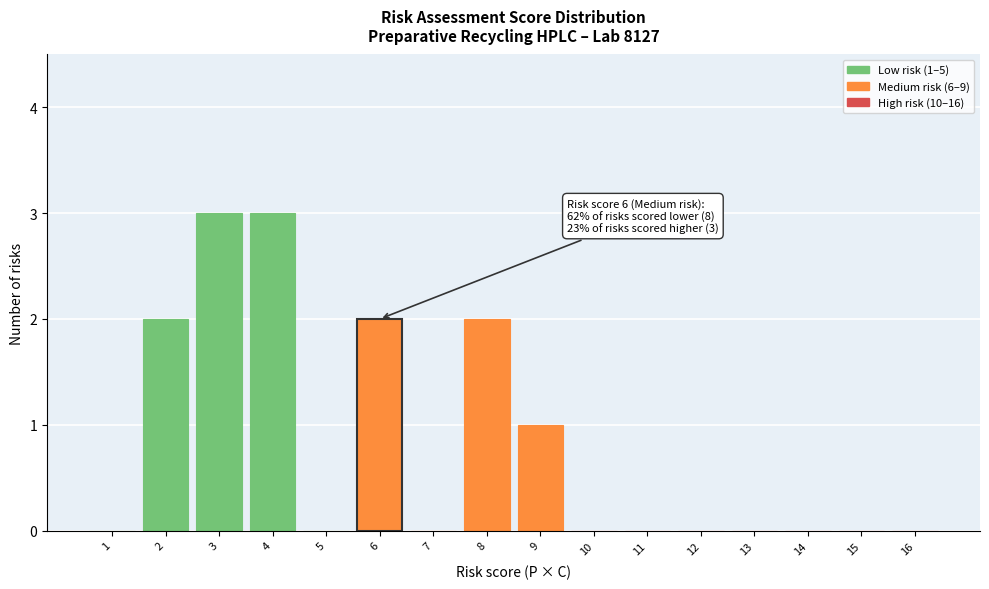

Reading left to right, what are all the values shown in this chart?

1=0	2=2	3=3	4=3	5=0	6=2	7=0	8=2	9=1	10=0	11=0	12=0	13=0	14=0	15=0	16=0